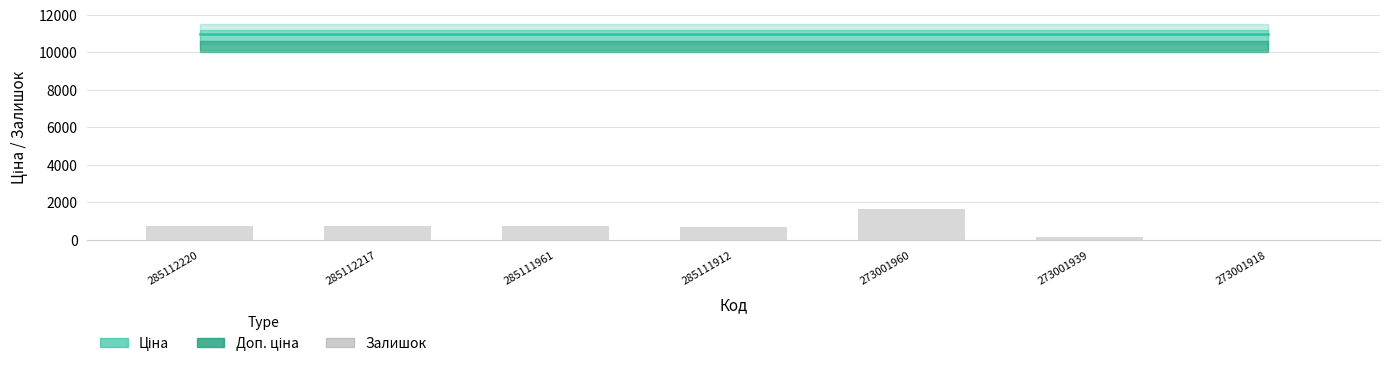

What is the change in value from 285111912 to 273001939?

-519.4